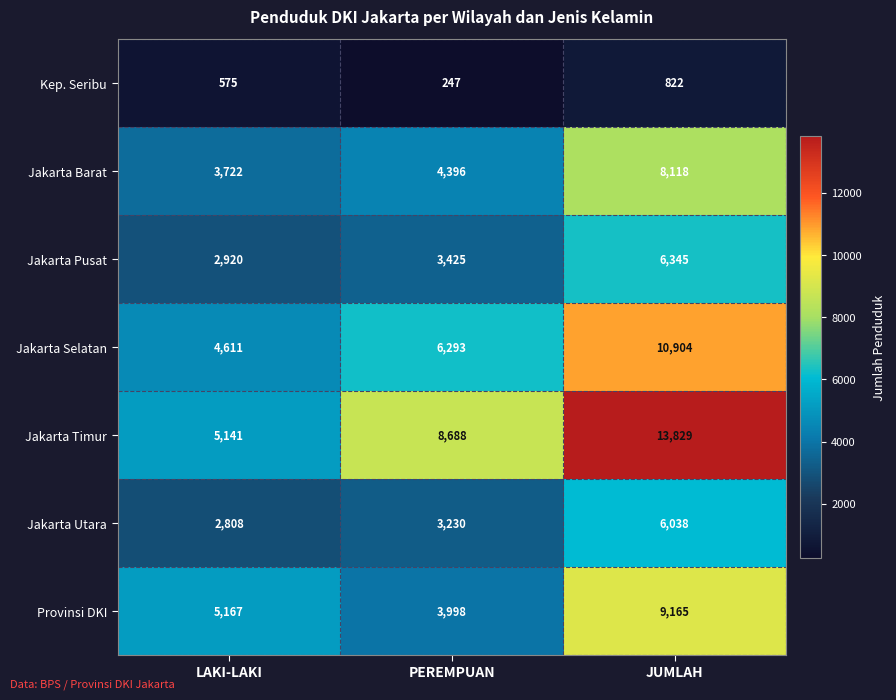

Rank the series at PEREMPUAN from highest to lowest value.

Jakarta Timur, Jakarta Selatan, Jakarta Barat, Provinsi DKI, Jakarta Pusat, Jakarta Utara, Kep. Seribu